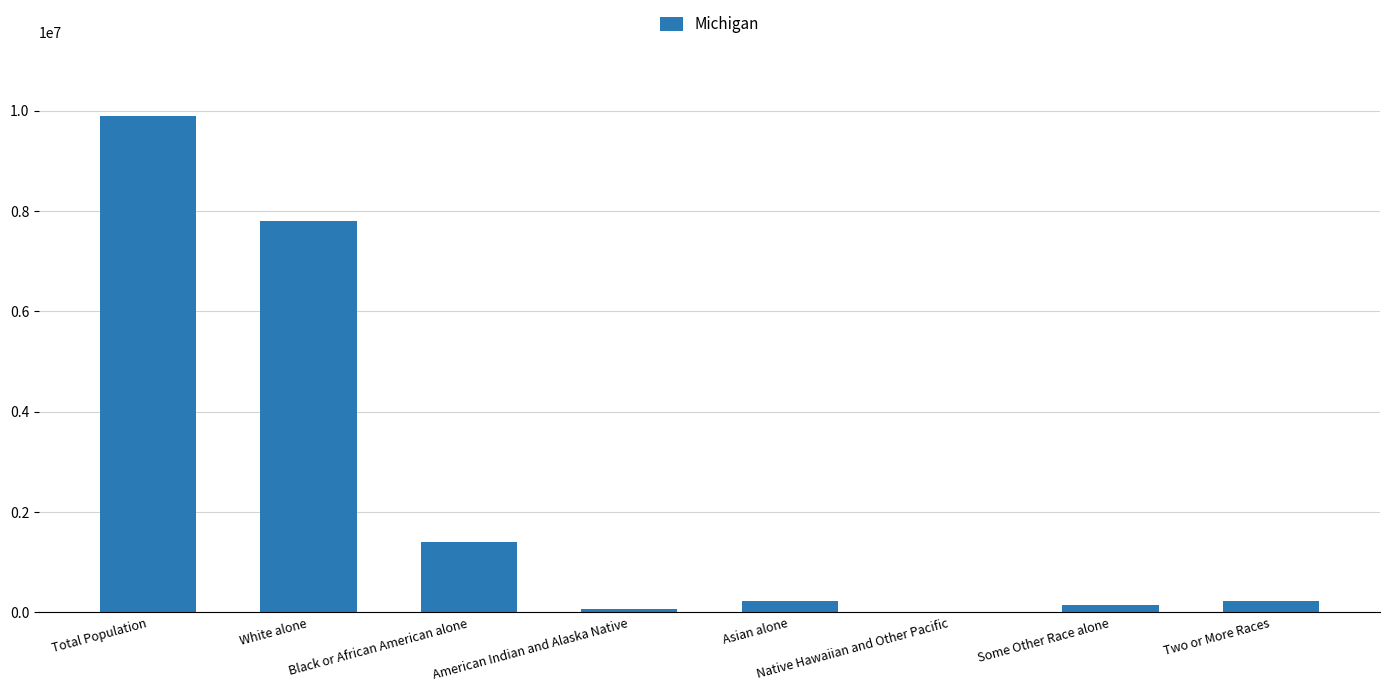

What is the average value?

2470910